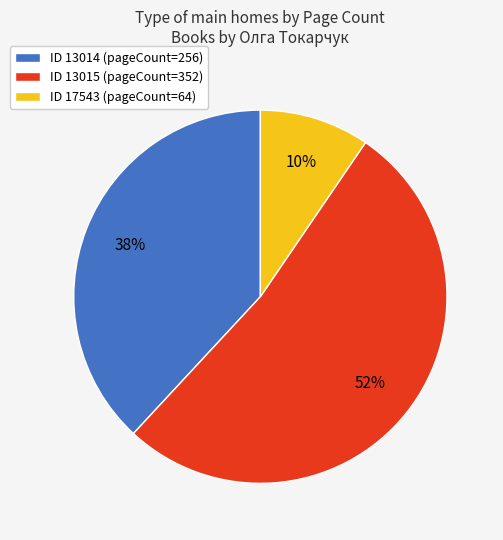

How many slices are in this pie chart?

3